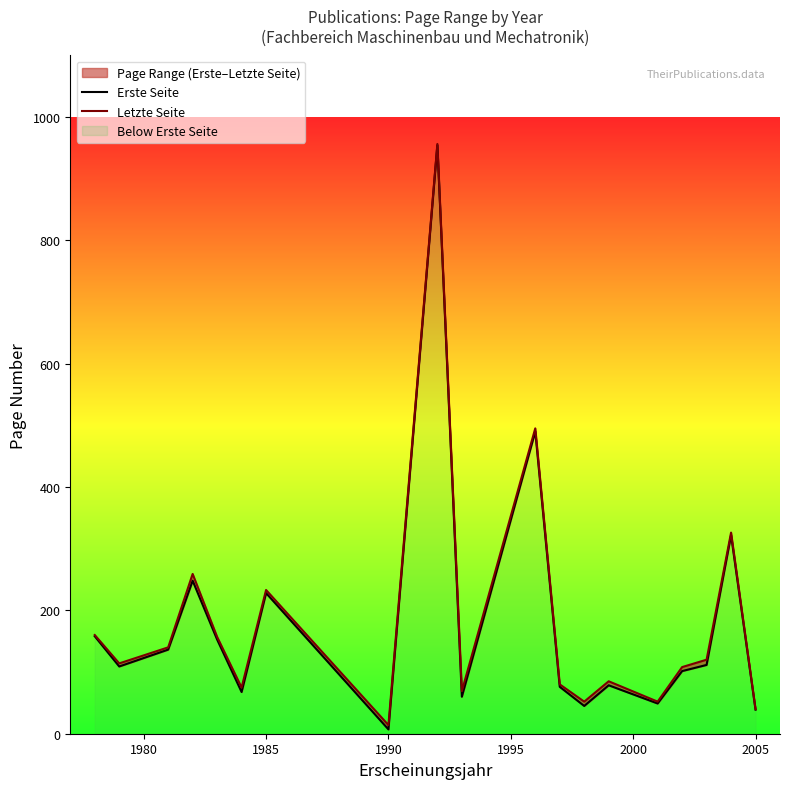

What is the maximum value for Erste Seite?

954.0